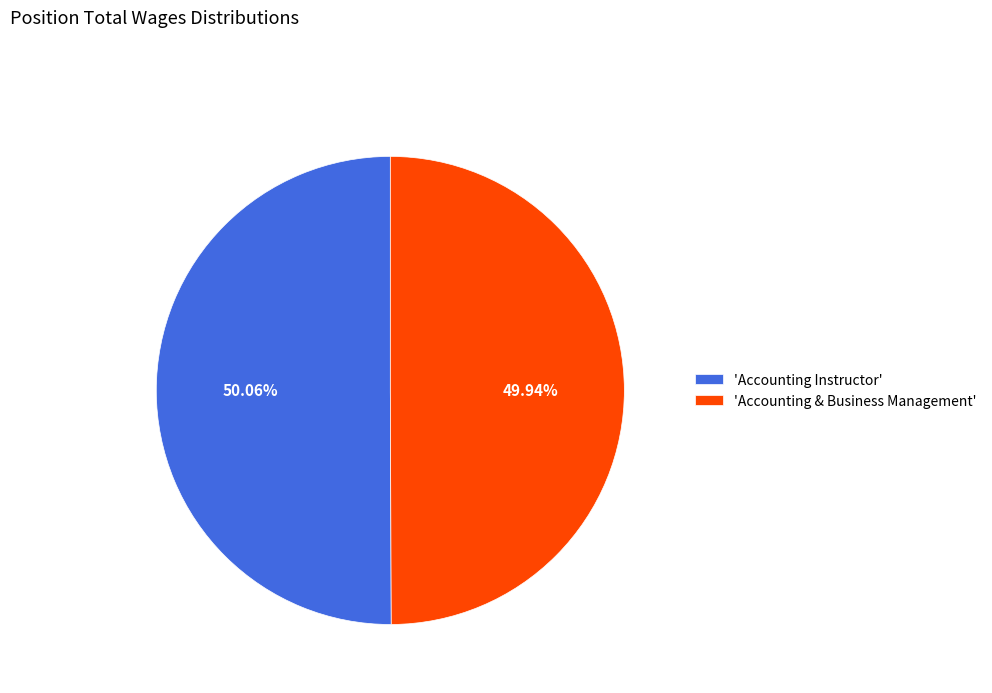

Is there any slice that represents more than half of the pie?

Yes